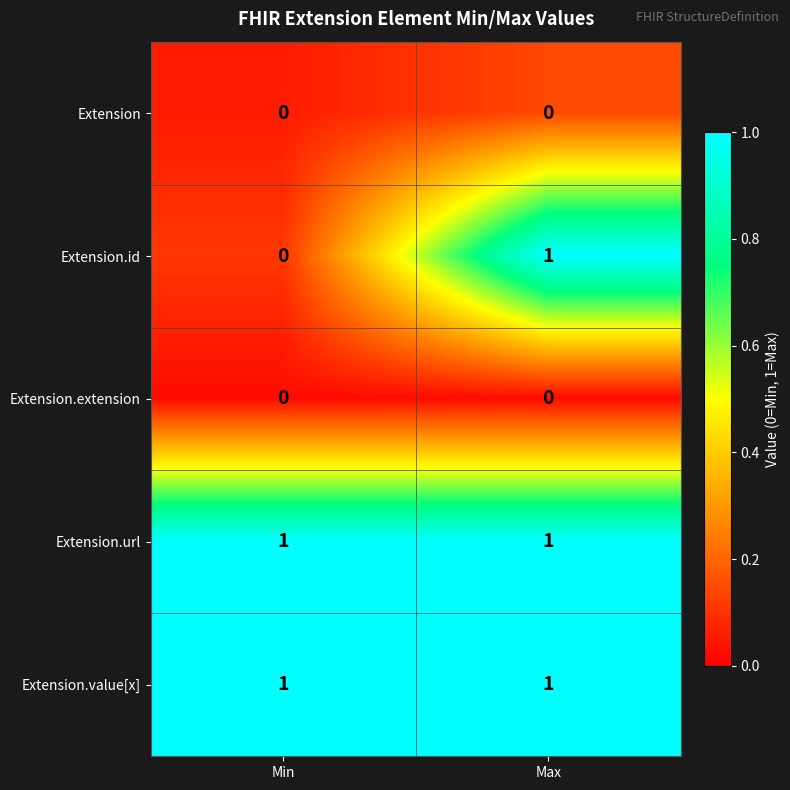

Count the number of categories in the chart.

2